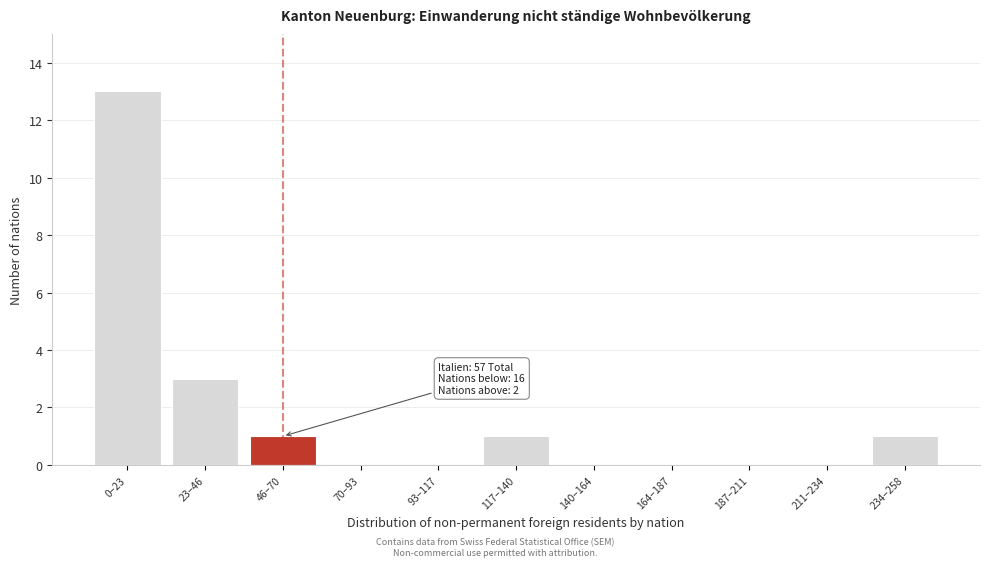

Reading left to right, extract all data points from this chart.

0–23=13	23–46=3	46–70=1	70–93=0	93–117=0	117–140=1	140–164=0	164–187=0	187–211=0	211–234=0	234–258=1